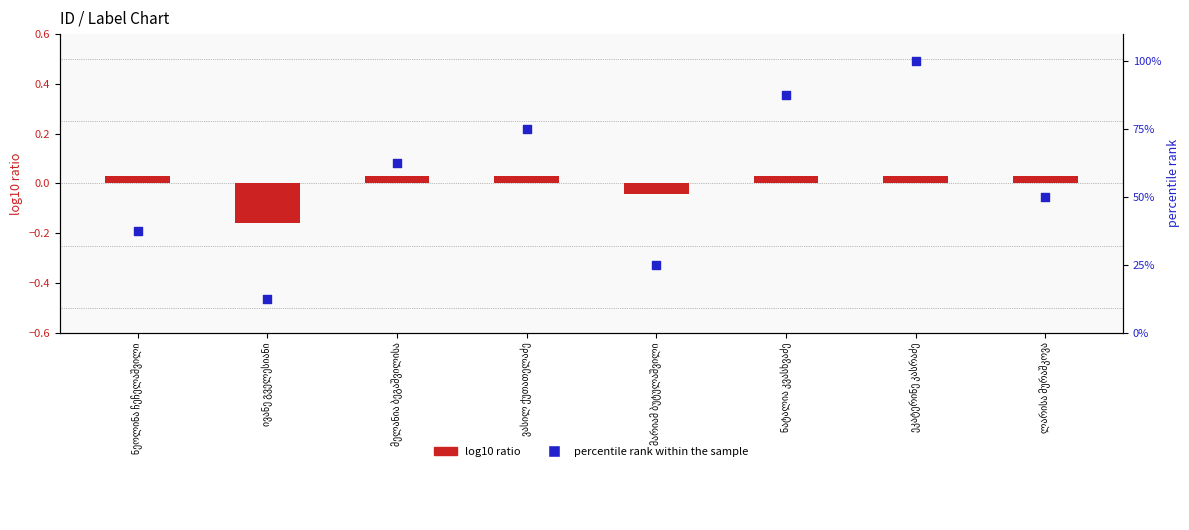

Is the value of log10 ratio at ეკატერინე კასრაძე greater than the value of percentile rank within the sample at მელანია ბეგაშვილისა?

No